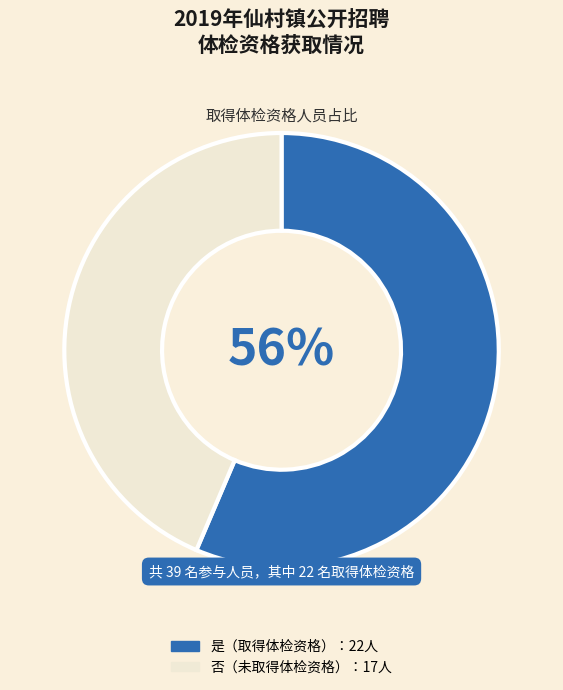

Does any single category account for the majority?

Yes